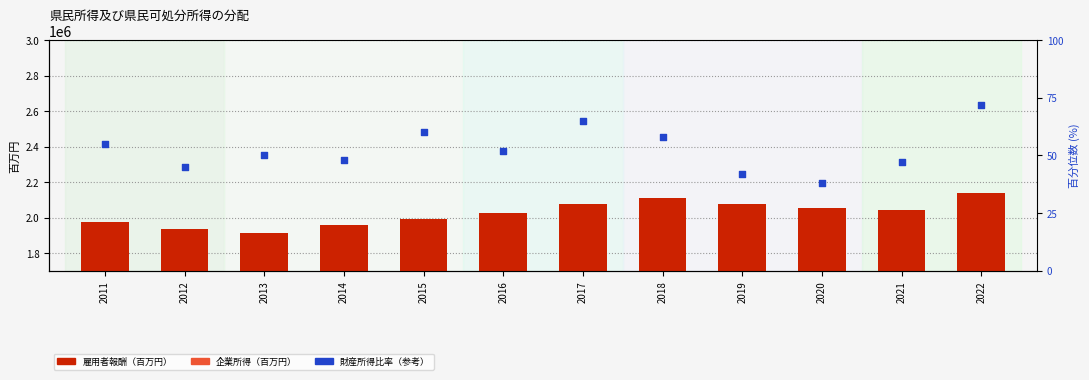

Which series contains the lowest Y value?

財産所得比率（参考）